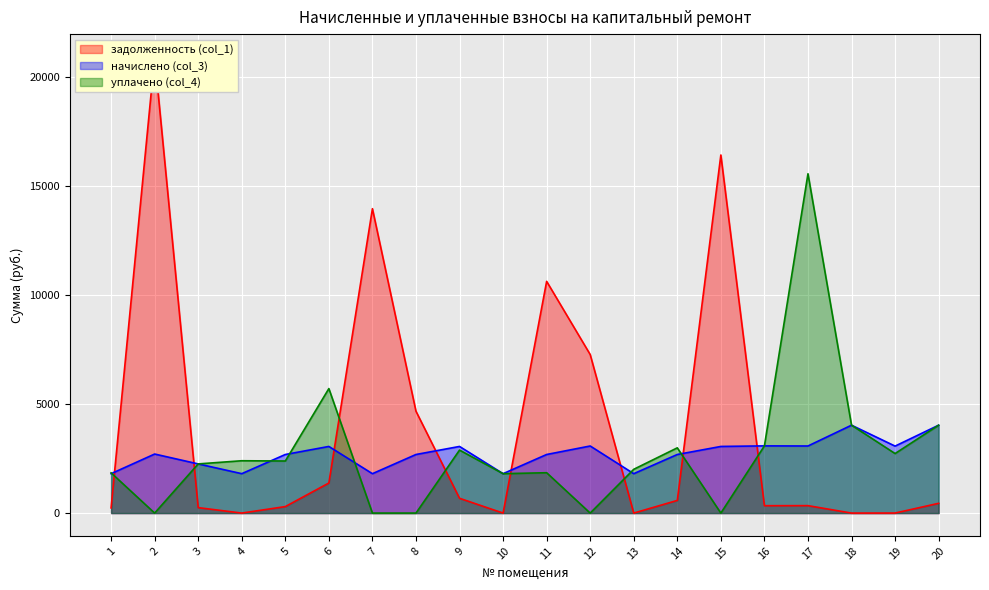

Where does the уплачено (col_4) series first go above 2386?

4